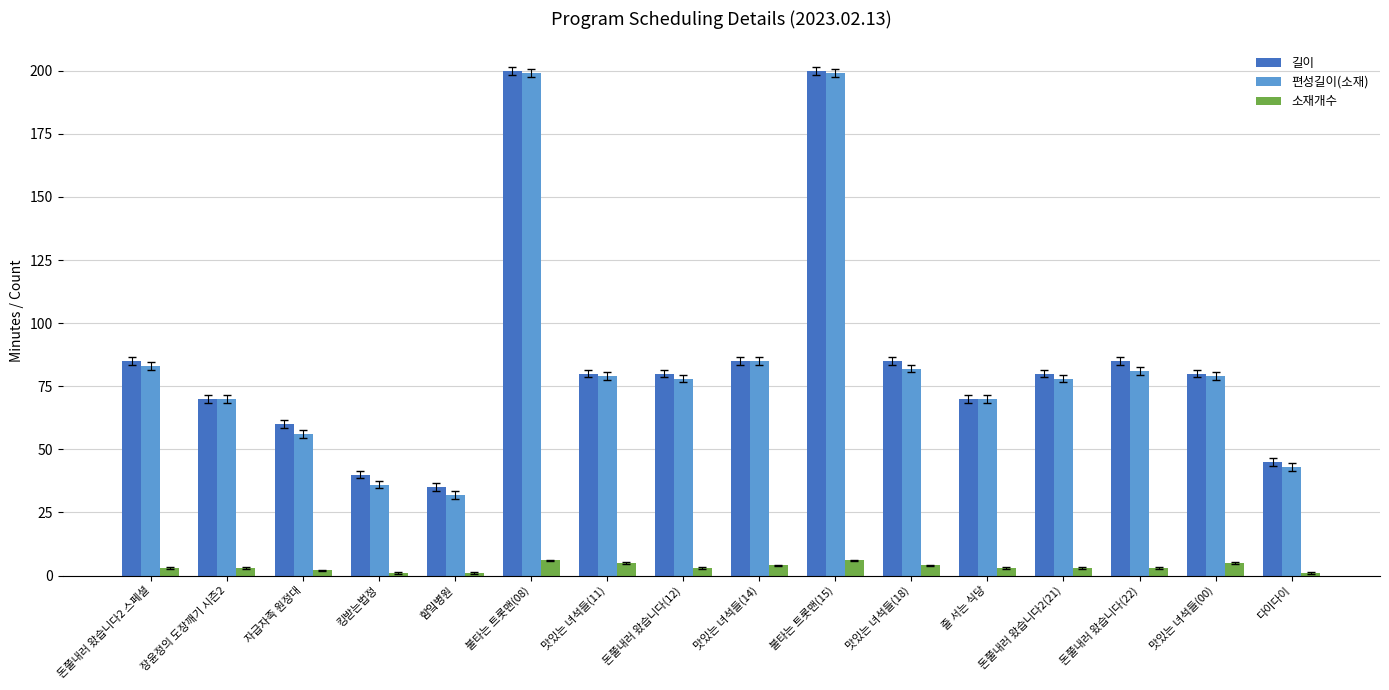

At how many categories does at least one series exceed 21?

16